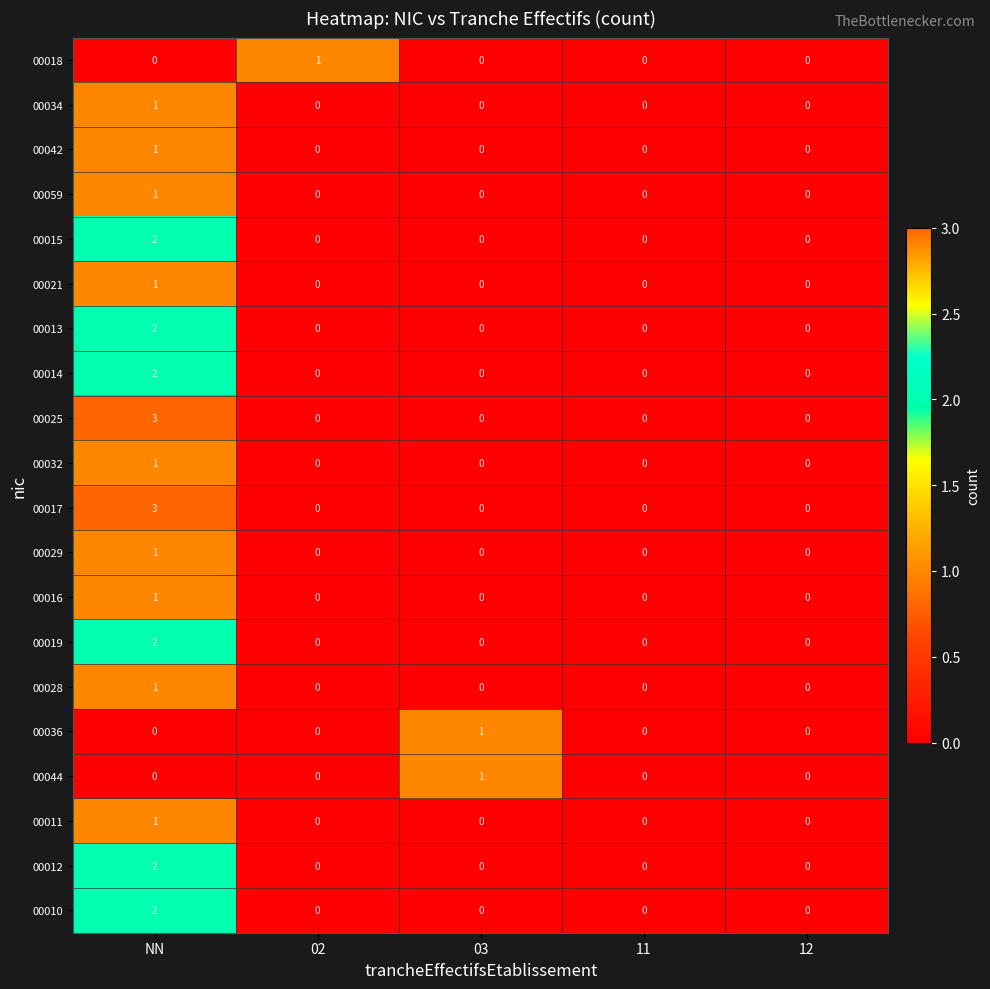

Is it true that 00010 equals 1 at 11?

False